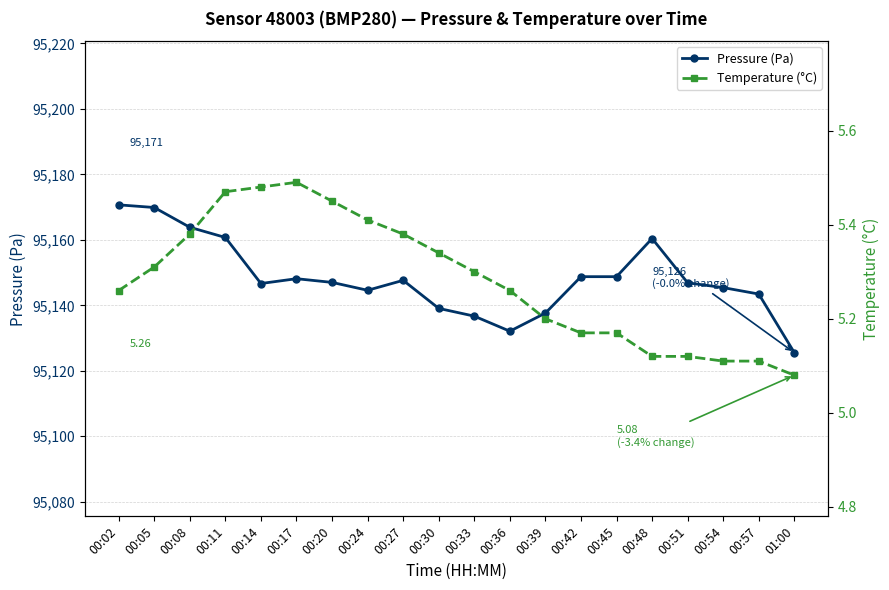

At how many categories does at least one series exceed 71285?

20